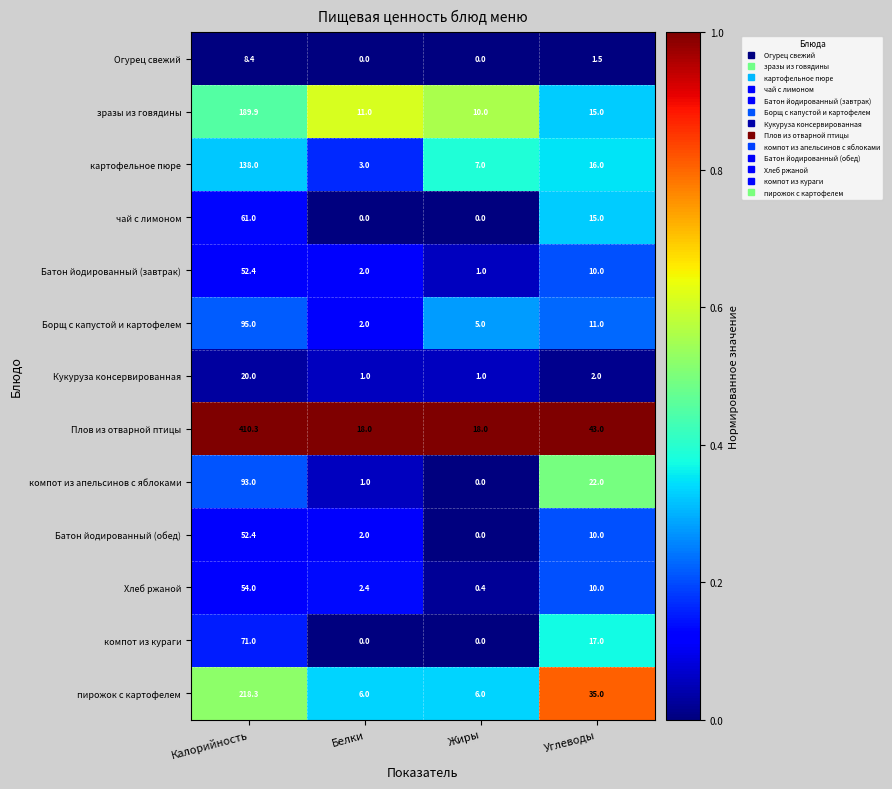

The Плов из отварной птицы series shows 18.0 at Белки. True or false?

True